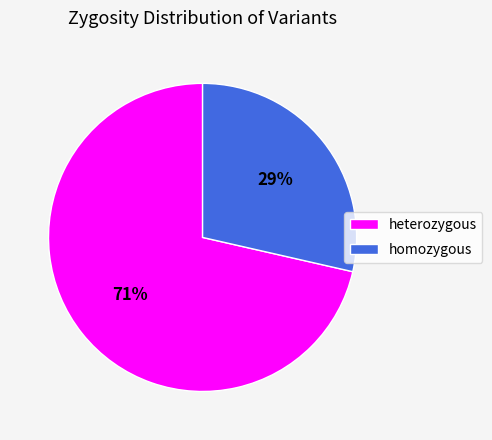

Is heterozygous the majority of the pie?

Yes